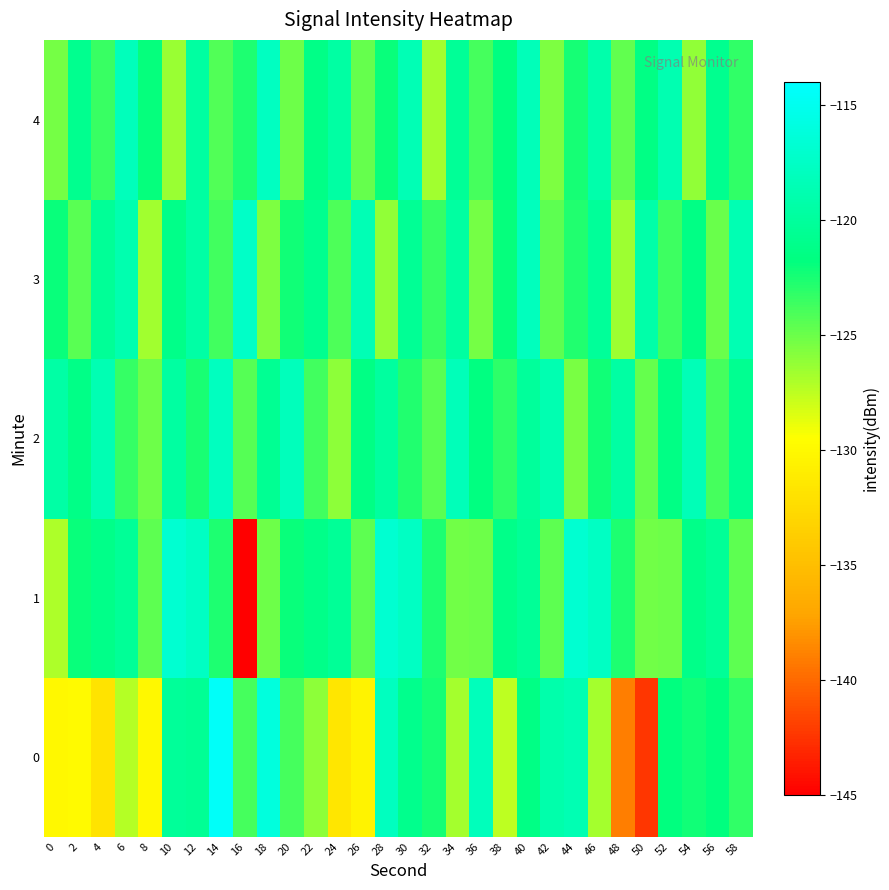

Which has a higher value, 14 or 18?

14